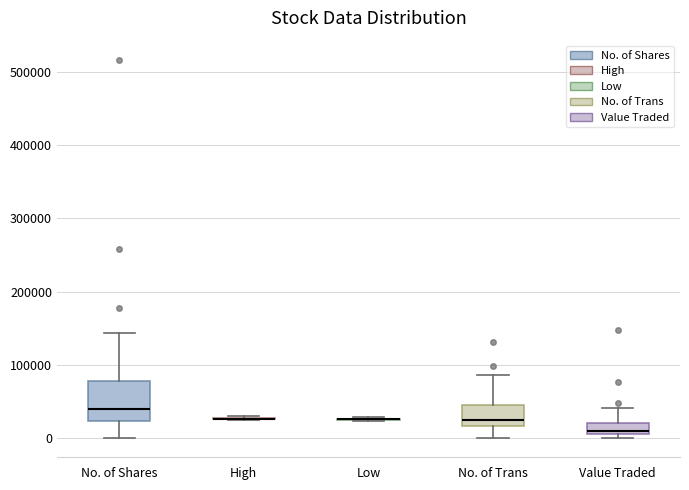

Where is the upper edge of the box for No. of Trans on the y-axis? The values are not printed on the chart, so give them approximately, as read against the axis.

50000